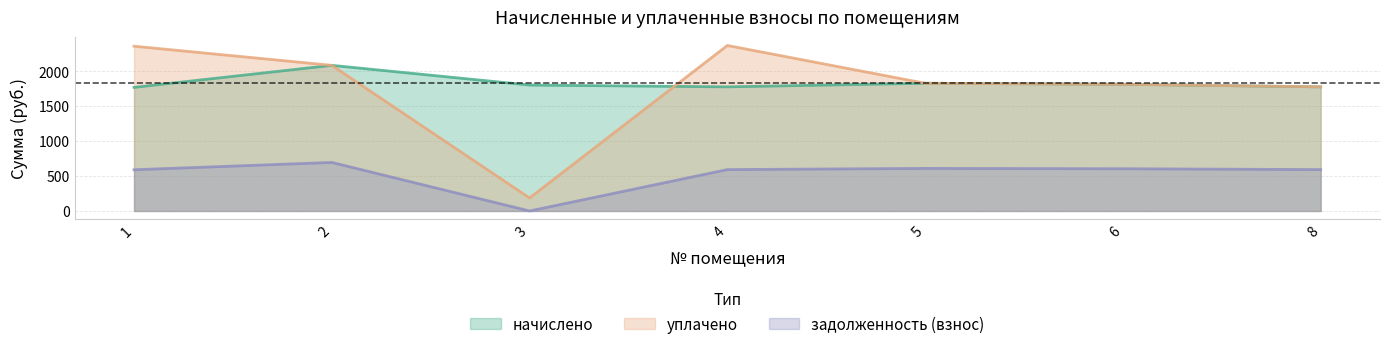

At how many categories does at least one series exceed 1292?

7